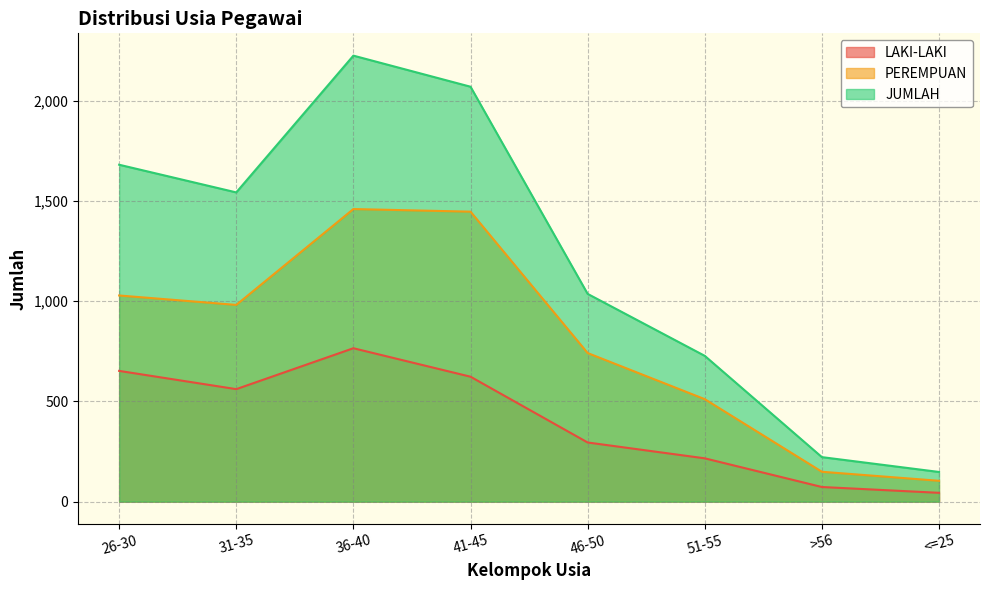

What is the label of the 7th point from the right?

31-35